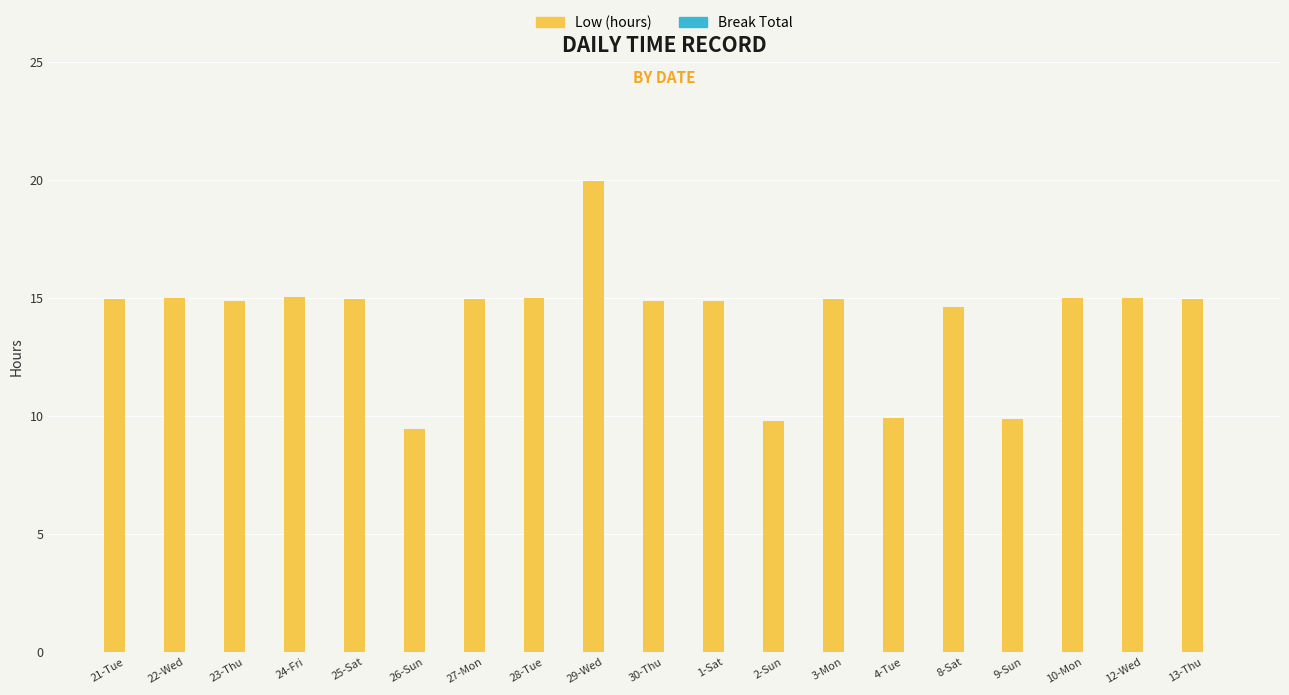

What is the difference between the second highest and second lowest values?

5.3